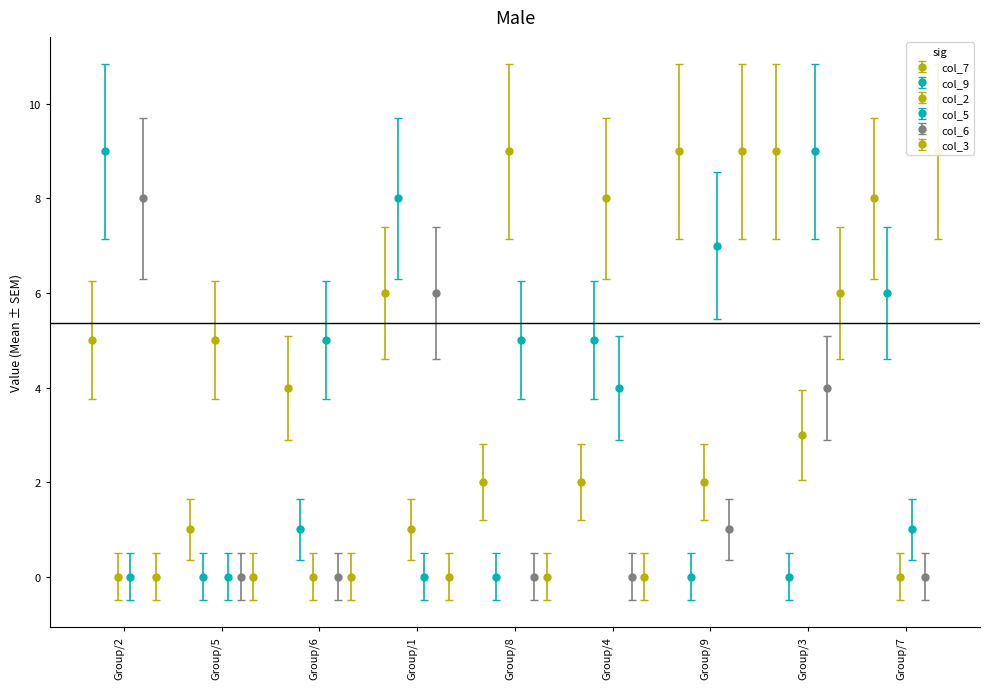

What is the difference between the col_7 values at 9 and 1?

3